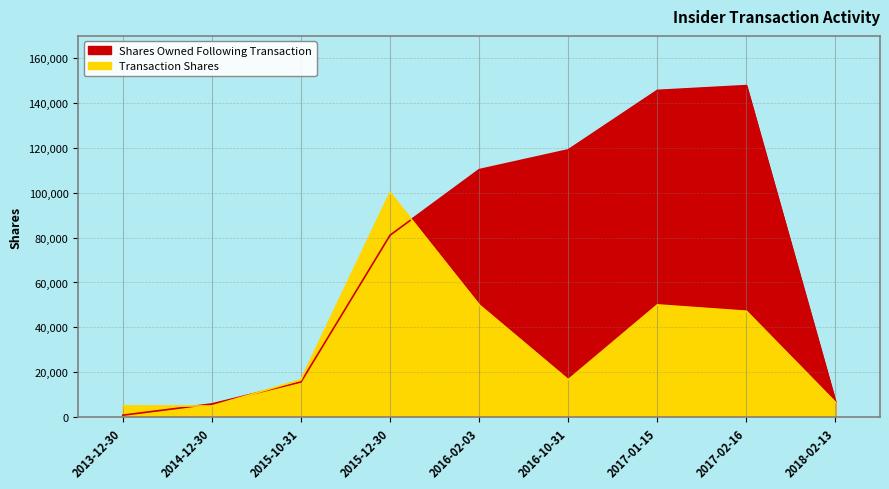

What position from the left is 2015-10-31?

3